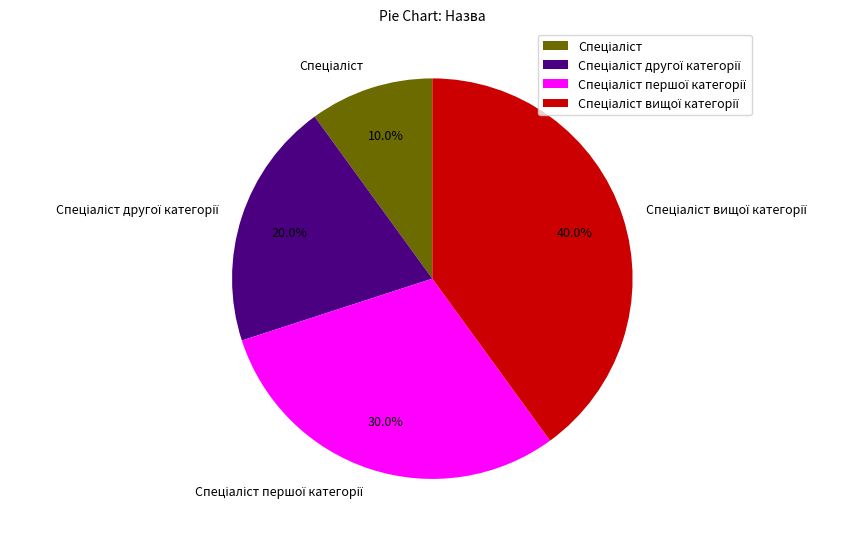

Count the number of slices in the pie.

4